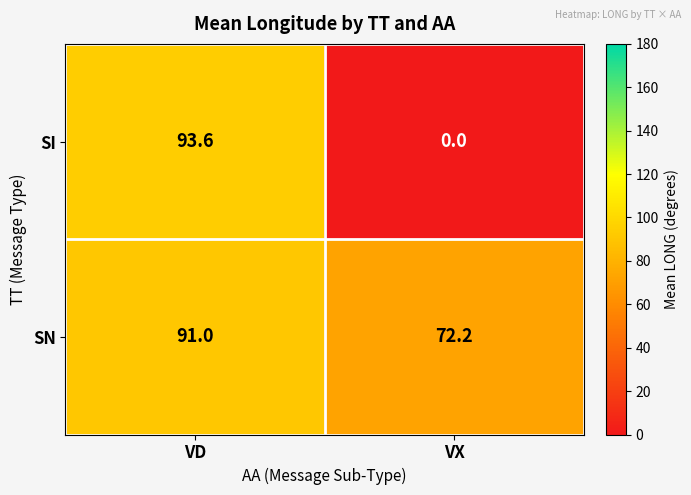

Reading left to right, what are all the values shown in this chart?

SI: 93.6	0.0
SN: 91.0	72.2